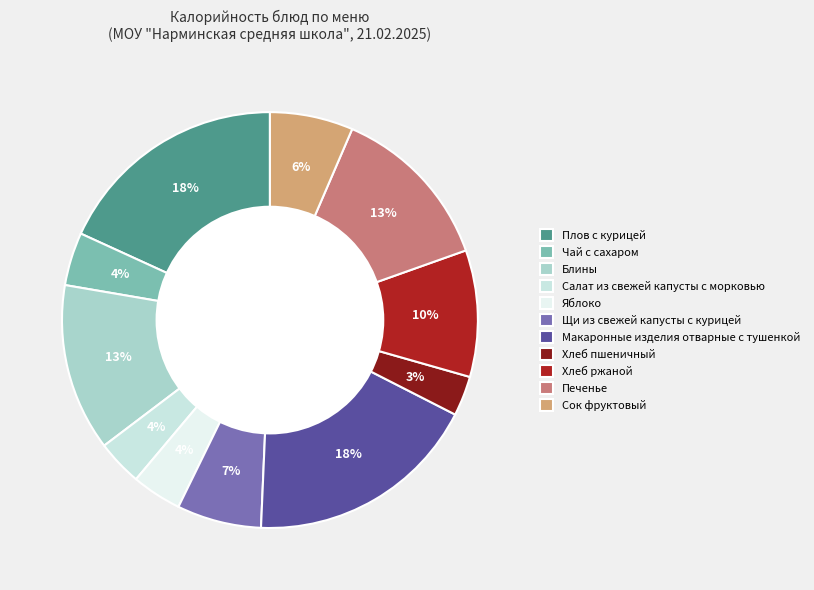

To the nearest percent, what is the combined percentage of Салат из свежей капусты с морковью and Блины?

17%